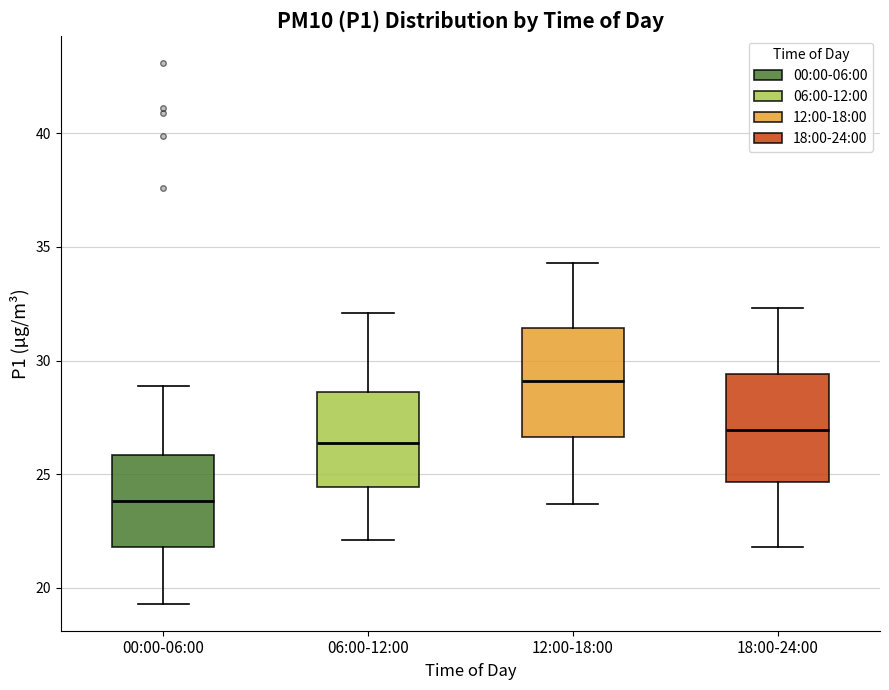

Reading left to right, read every box against the y-axis: the position of its median line, the range the box covers, and the ends of its whiskers. The values are not printed on the chart, so give them approximately, as read against the axis.

00:00-06:00: median 24.0, box 22.0 to 26.0, whiskers 19.5 to 29.0
06:00-12:00: median 26.5, box 24.5 to 28.5, whiskers 22.0 to 32.0
12:00-18:00: median 29.0, box 26.5 to 31.5, whiskers 23.5 to 34.5
18:00-24:00: median 27.0, box 24.5 to 29.5, whiskers 22.0 to 32.5